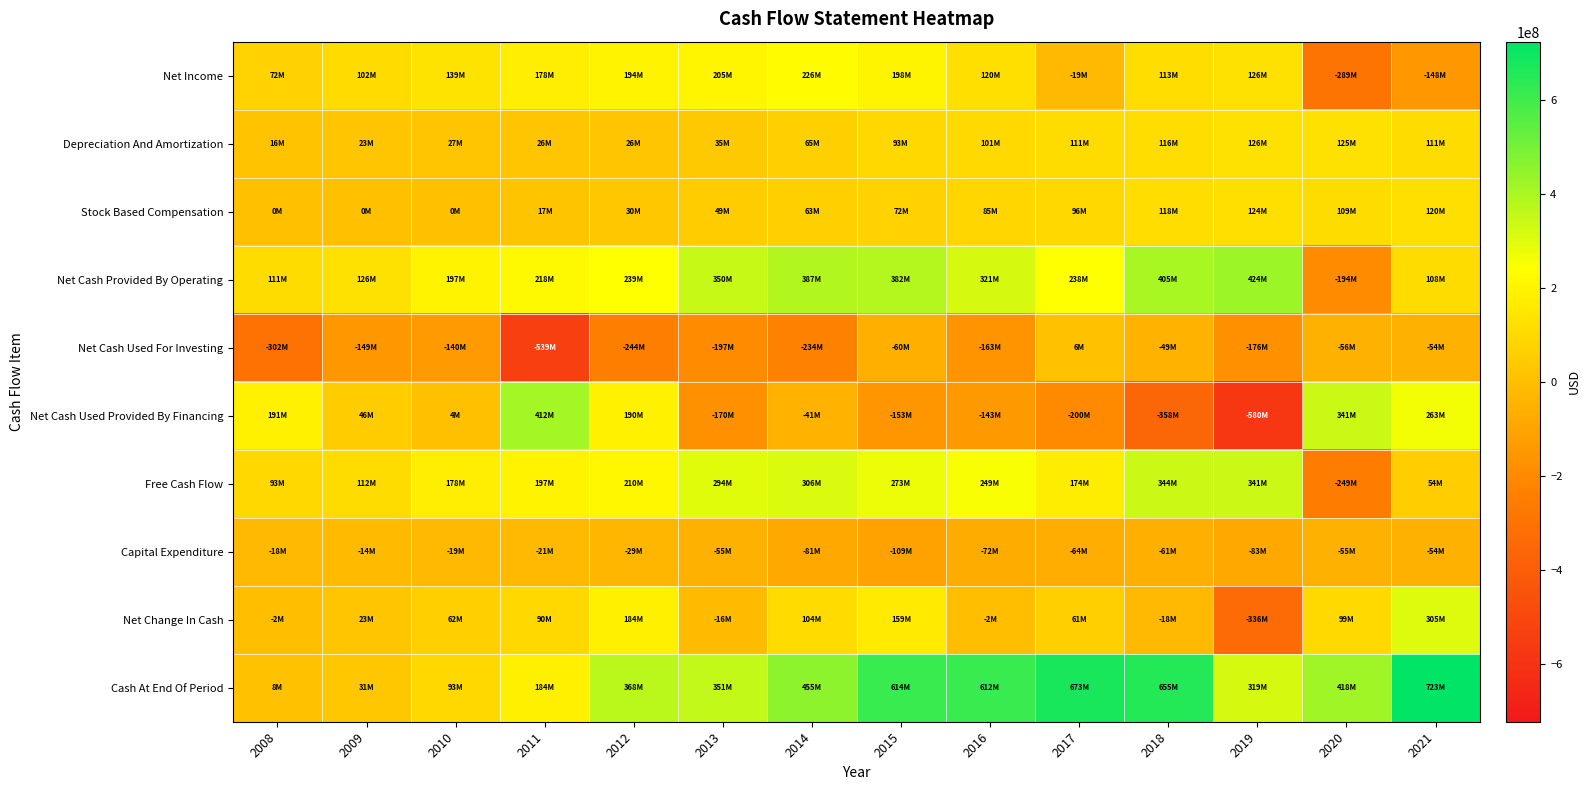

What is the spread (max minus min) of values at 2012?

611698000